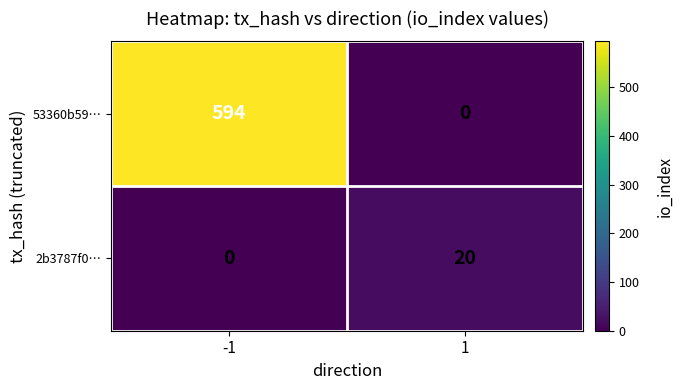

At how many categories does at least one series exceed 214?

1